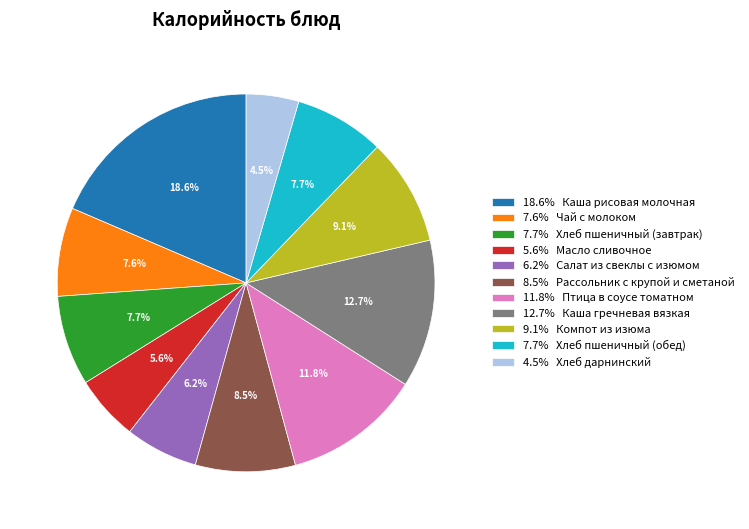

Which has a higher value, 7.6% Чай с молоком or 18.6% Каша рисовая молочная?

18.6% Каша рисовая молочная